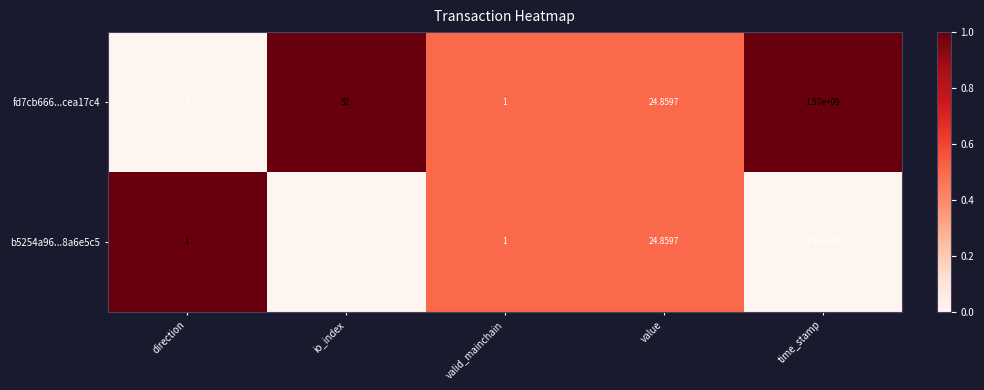

Rank the categories by fd7cb666...cea17c4 value from lowest to highest.

direction, valid_mainchain, value, io_index, time_stamp